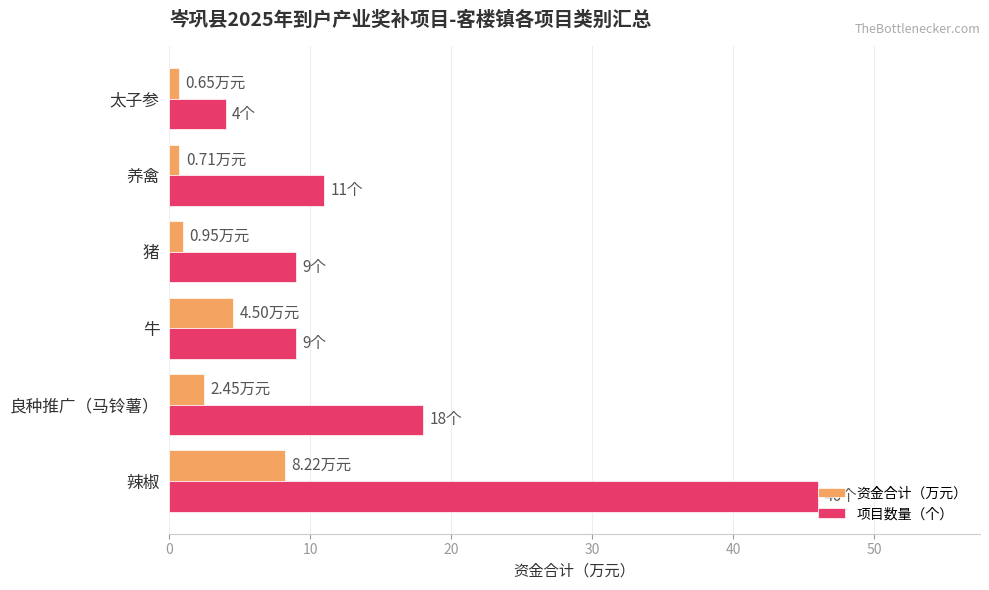

What is the sum of the 资金合计（万元） values at 牛 and 辣椒?

12.7